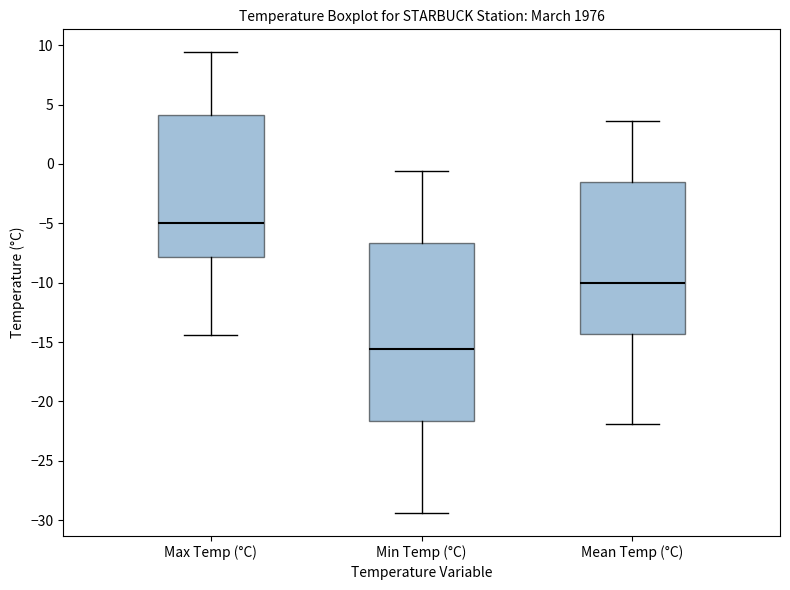

Comparing the boxes themselves (not the whiskers), which one is the tallest?

Min Temp (°C)